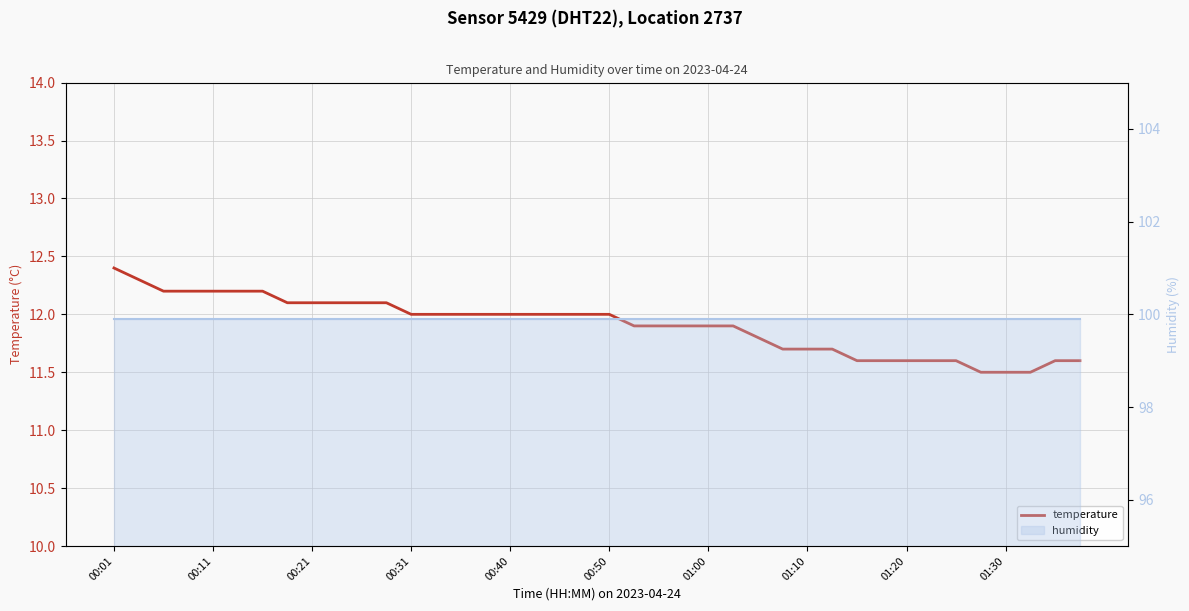

What position from the right is 13?

27